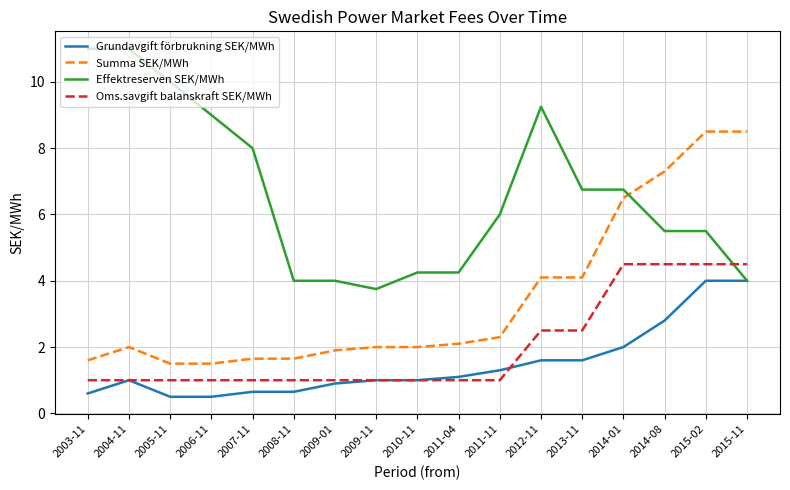

True or false: Grundavgift förbrukning SEK/MWh has a value of 0.6 at 2011-04.

False